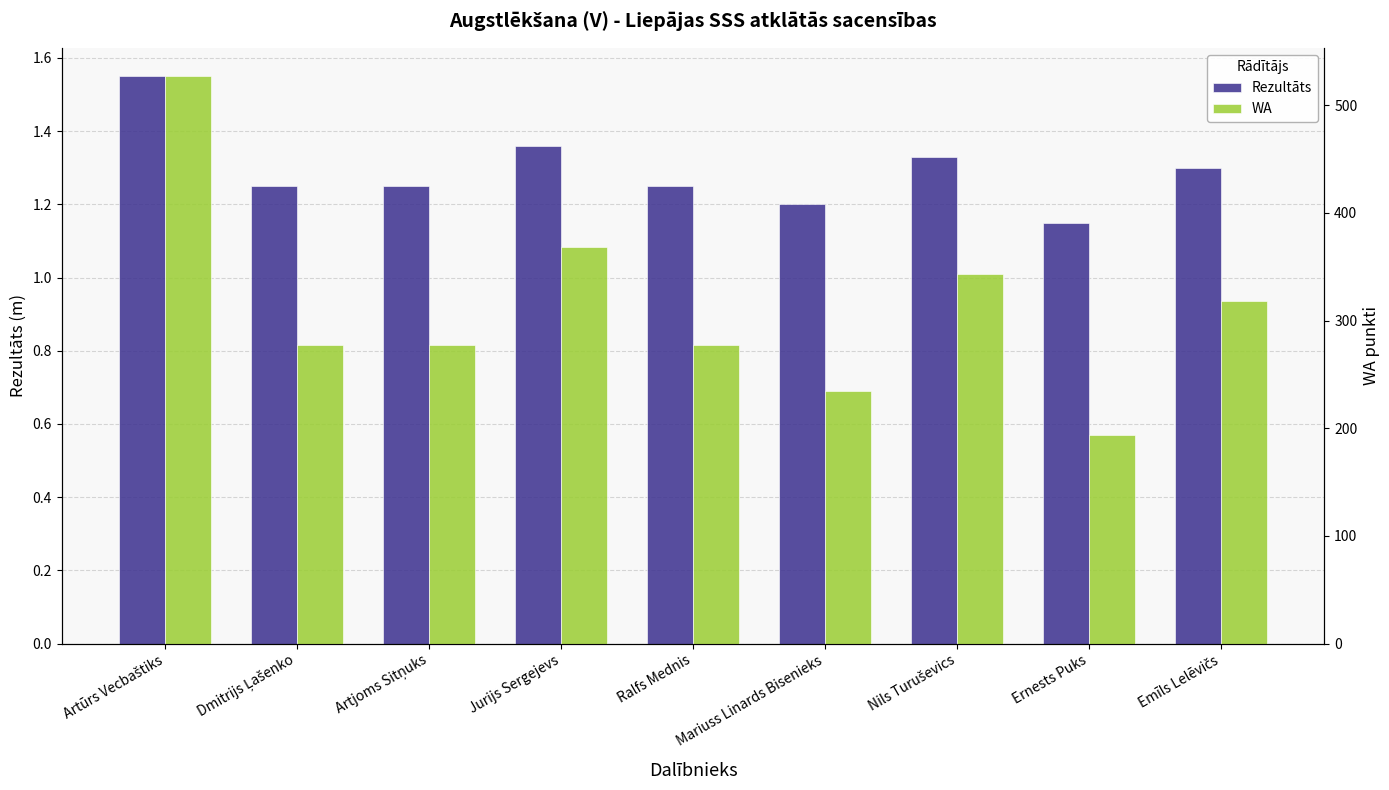

What is the label of the 1st bar from the left?

Artūrs Vecbaštiks